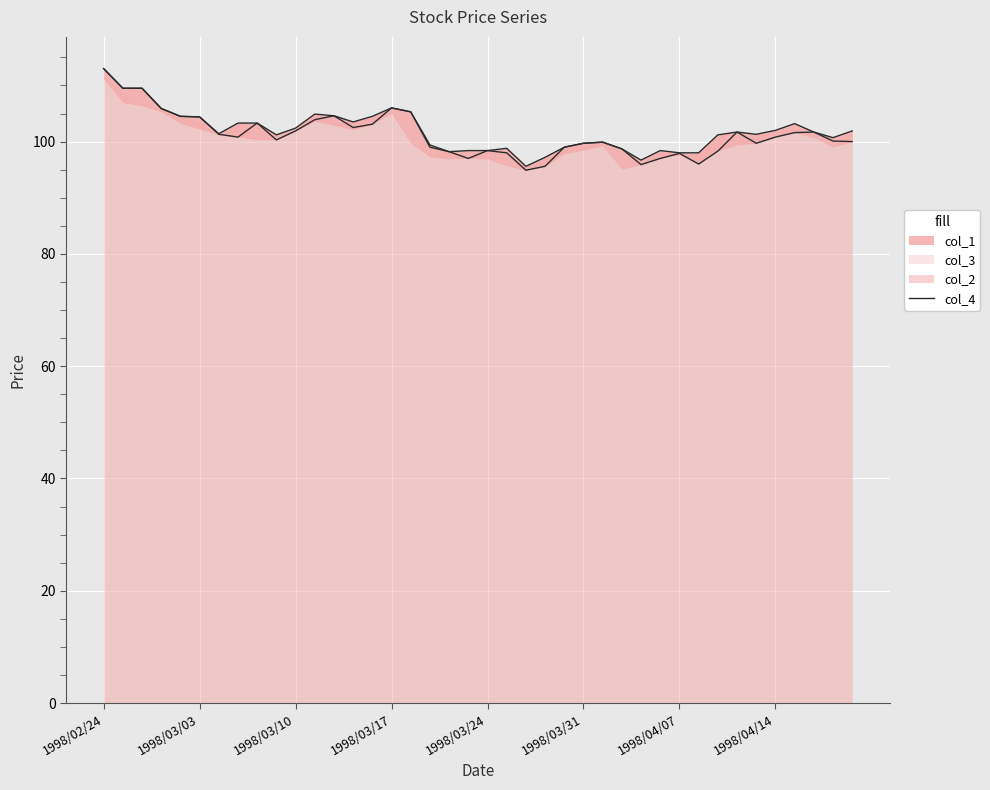

True or false: the data has more than 2 interior local peaks.

True